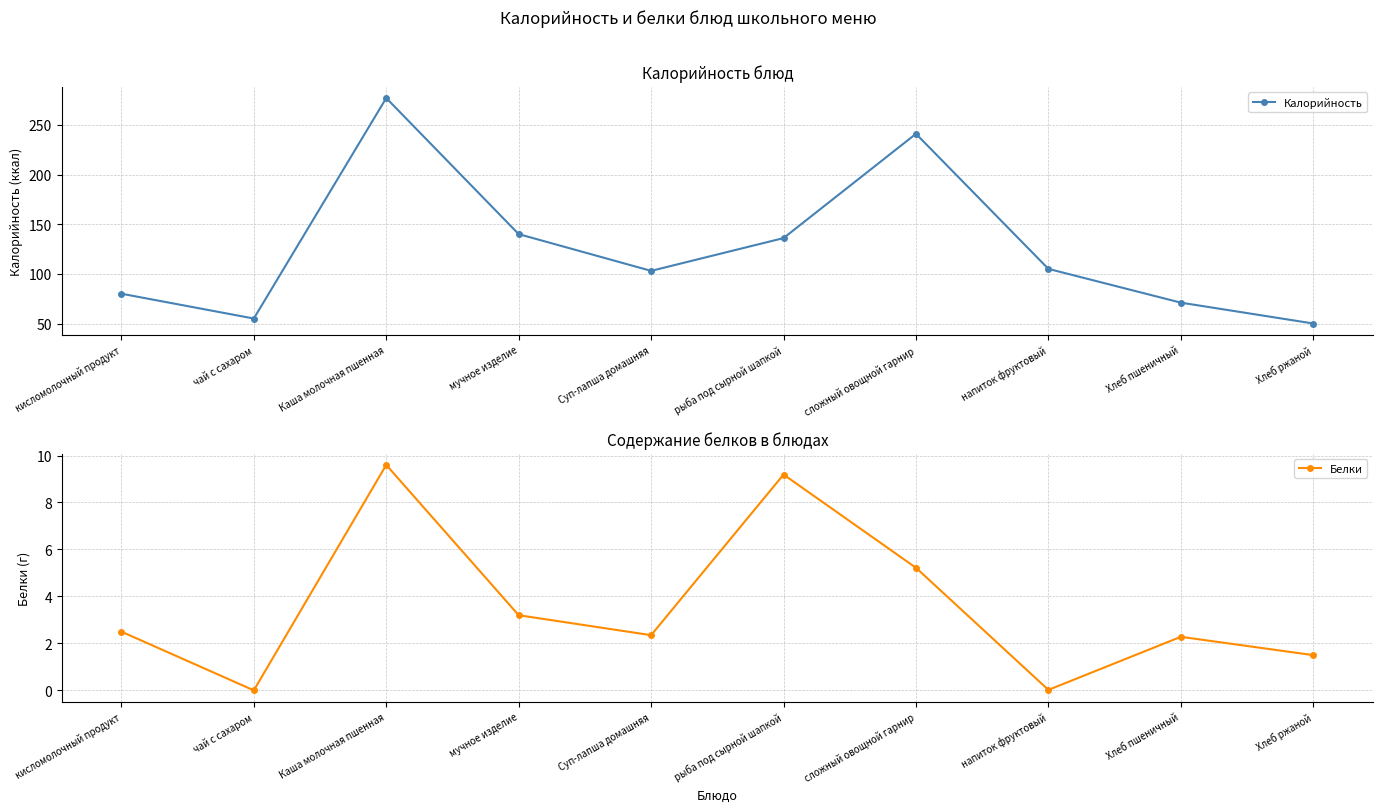

How many data points in Белки are above 2?

7